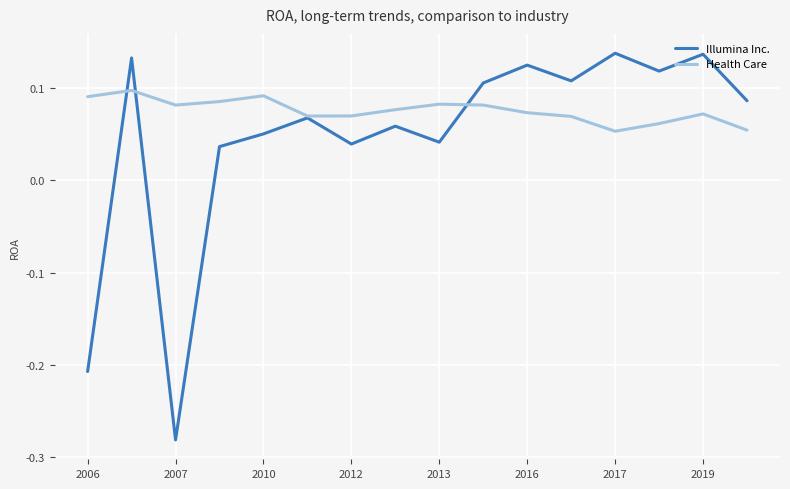

Rank the series by their maximum value, from lowest to highest.

Health Care, Illumina Inc.